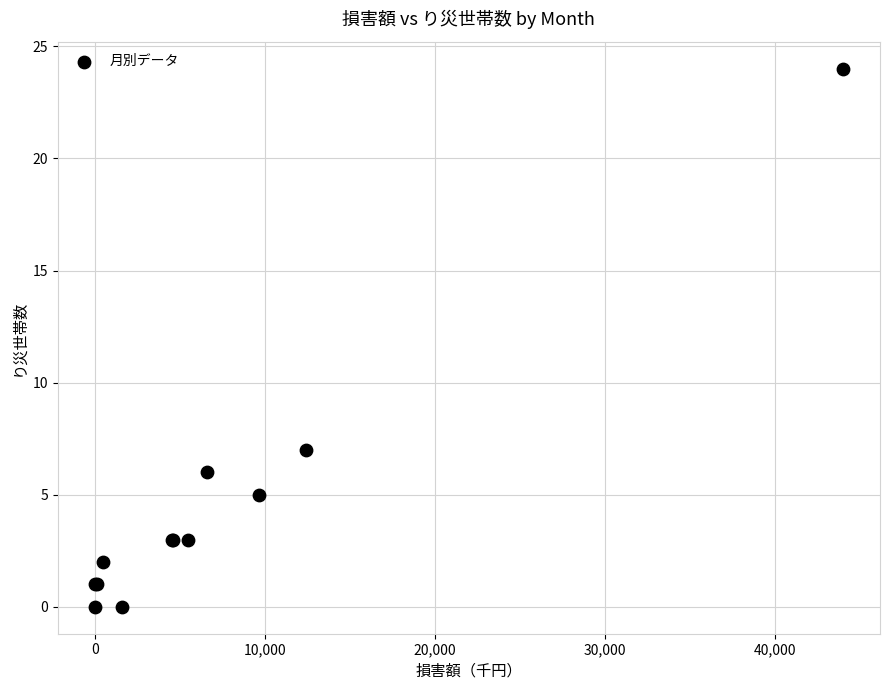

What Y value in the scatter plot is closest to 12?

7